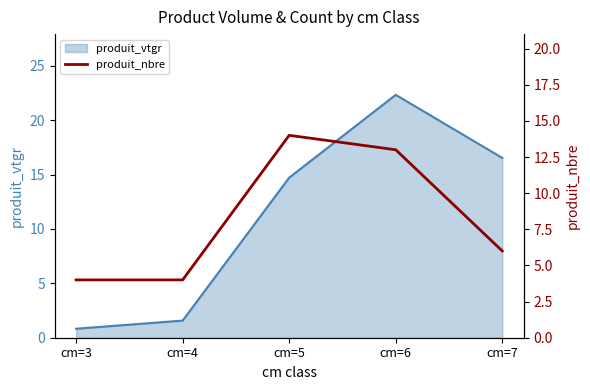

At which label does produit_vtgr reach its peak?

cm=6